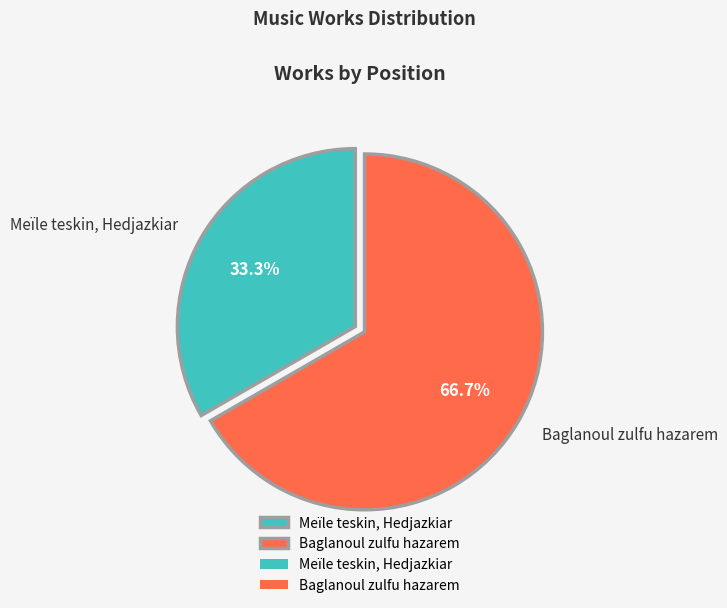

True or false: Baglanoul zulfu hazarem accounts for 67% of the total.

True